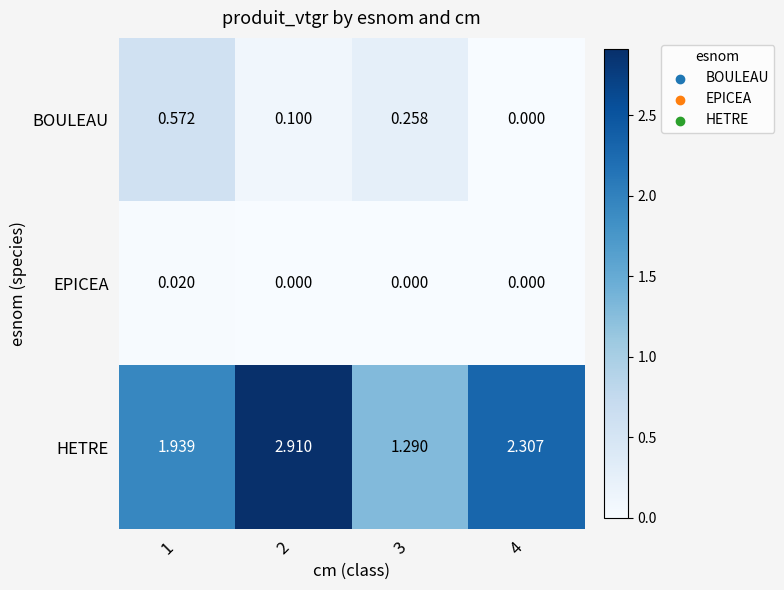

At 2, list the series in order from smallest to largest.

EPICEA, BOULEAU, HETRE